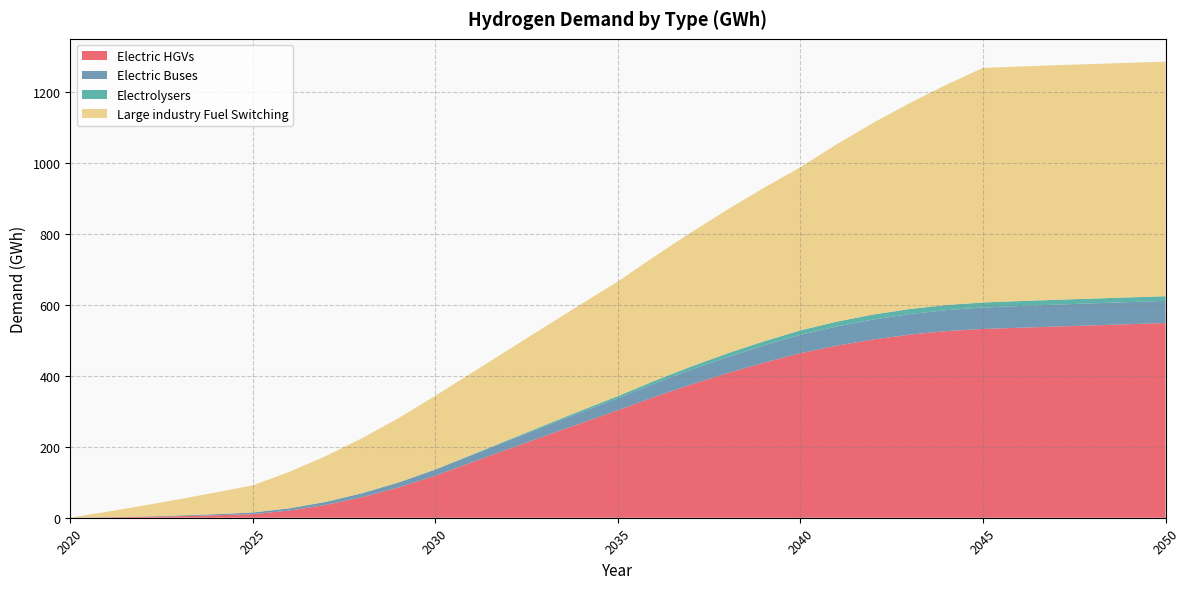

Reading left to right, list all the values displayed in this chart.

Electric HGVs: 0.2	1.0	2.4	4.4	7.0	10.2	20.0	36.1	58.0	85.5	118.3	156.0	193.4	230.3	266.7	302.6	340.1	375.0	407.2	436.7	463.5	484.7	502.2	515.8	525.7	531.7	535.1	538.5	541.8	545.1	548.5
Electric Buses: 0.1	0.5	1.1	2.0	3.2	4.6	6.4	8.6	11.1	14.1	17.3	20.6	24.0	27.4	30.7	33.9	37.8	41.6	45.3	48.6	51.6	54.1	56.2	57.8	59.2	60.3	61.2	61.8	62.1	62.3	62.5
Electrolysers: 0.0	0.0	0.0	0.0	0.0	0.0	0.1	0.2	0.2	0.3	0.5	1.0	2.0	3.3	4.9	6.1	7.6	9.1	10.4	11.6	12.8	13.6	14.1	14.3	14.4	14.2	13.9	13.7	13.4	13.2	13.0
Large industry Fuel Switching: 0.0	15.3	30.6	45.9	61.1	76.4	102.6	128.9	155.1	181.3	207.5	230.6	253.6	276.7	299.7	322.8	350.2	377.5	404.9	432.3	459.7	499.9	540.1	580.3	620.5	660.7	660.7	660.7	660.7	660.7	660.7